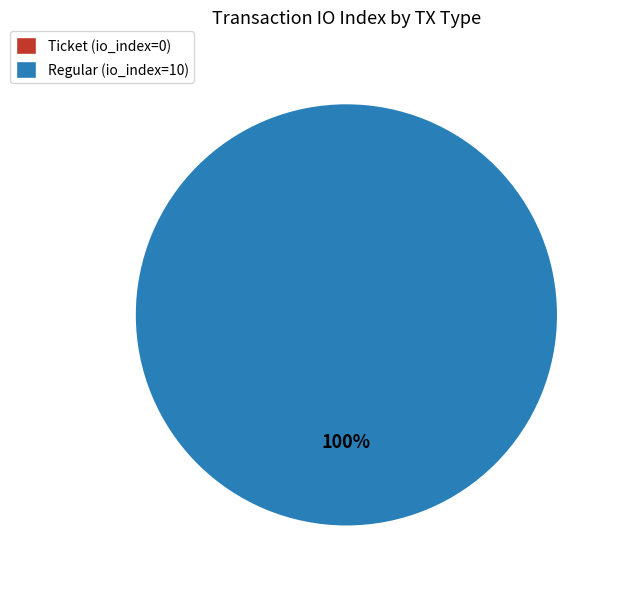

To the nearest percent, what is the difference between the largest and smallest slice percentages?

100%